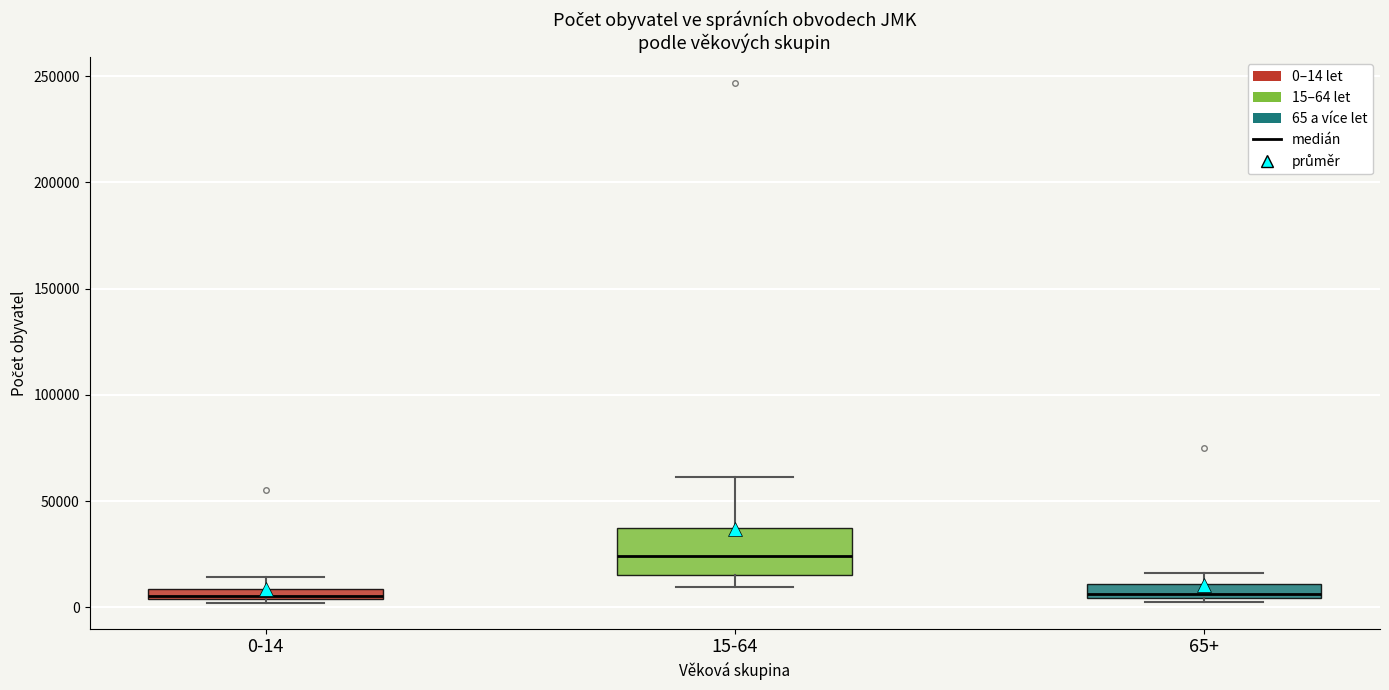

Which box is the tallest, from its lower edge to its upper edge?

15-64